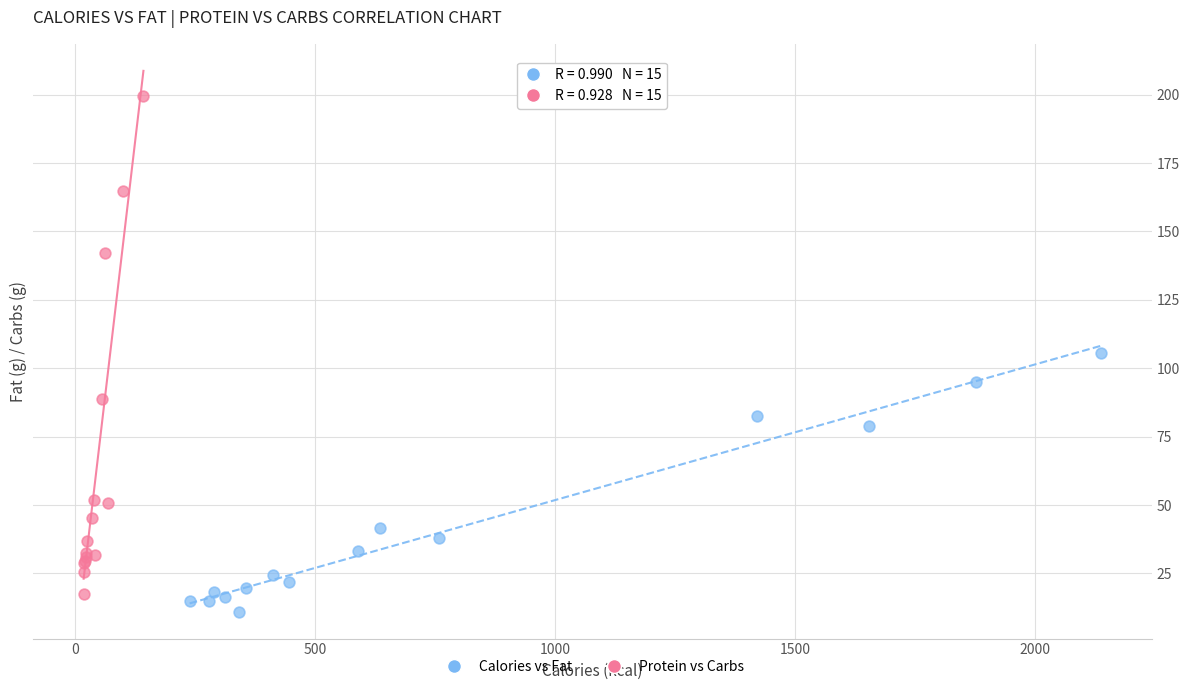

Which series has the widest spread of Y values?

Protein vs Carbs